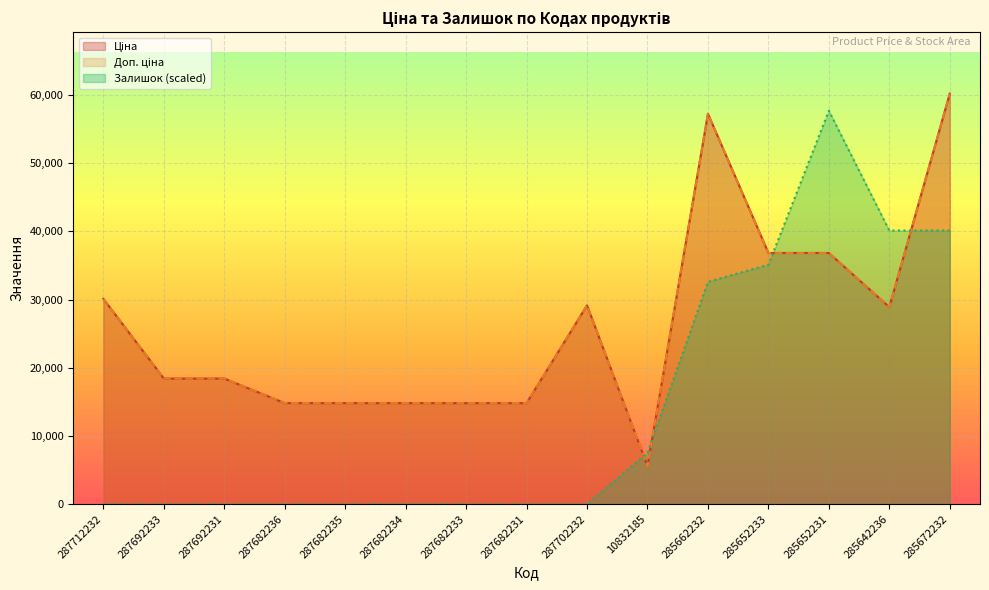

Where does the Доп. ціна series first go above 18420?

287712232